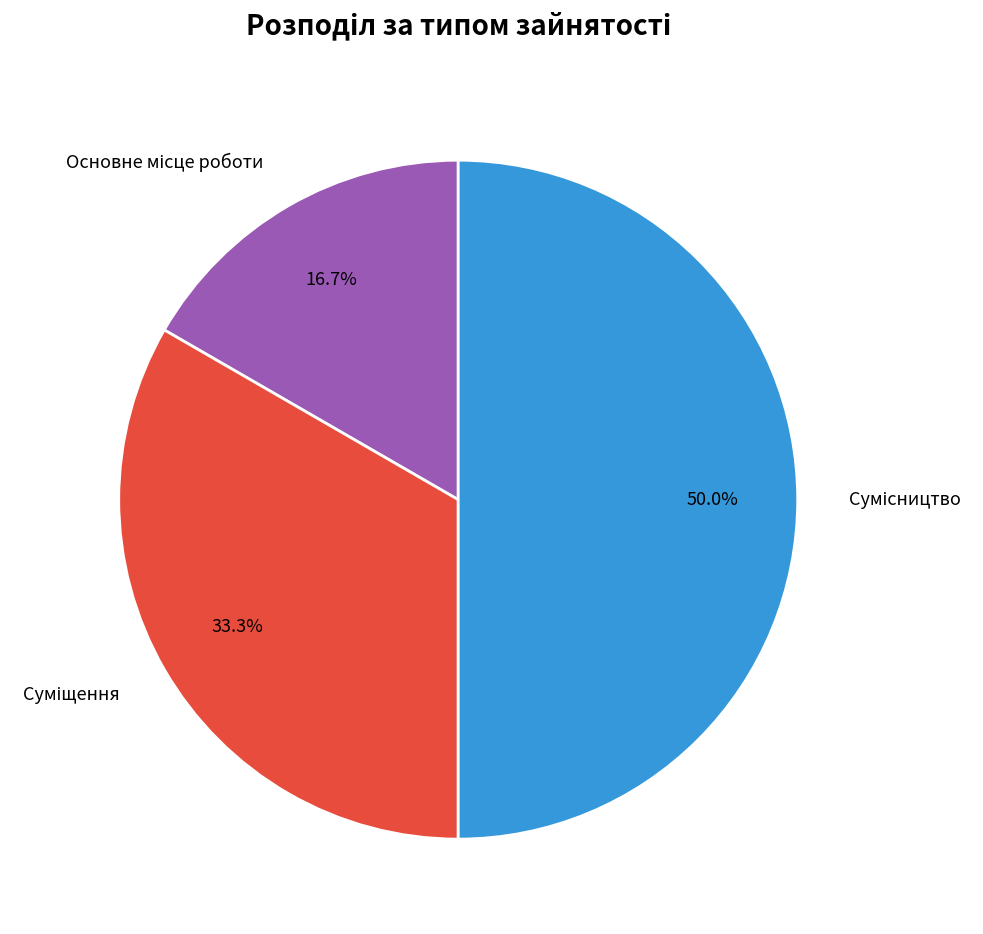

Is it true that Основне місце роботи is 17% of the pie?

True